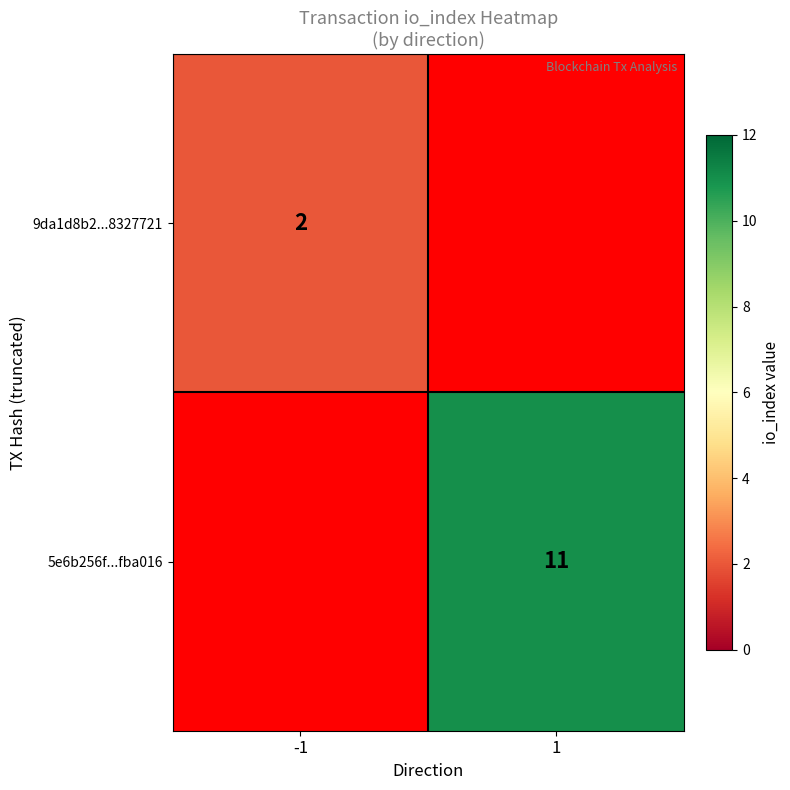

What is the smallest value displayed?

2.0